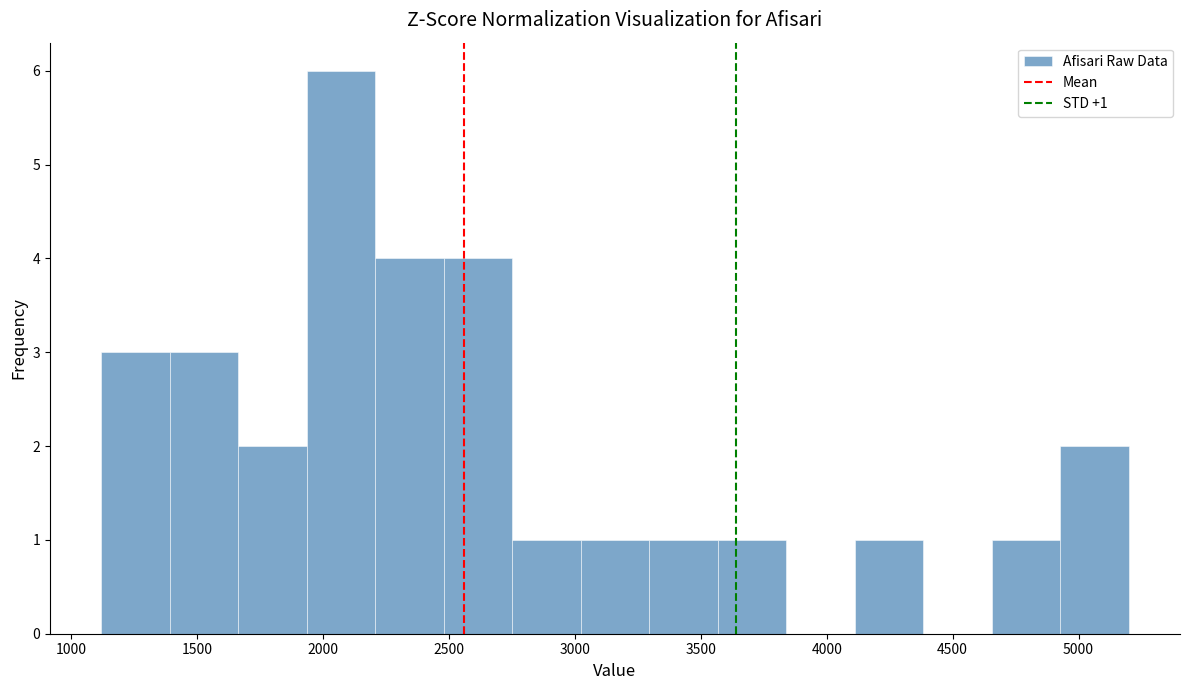

Over which range of the x-axis is the bar tallest?

1950 to 2200